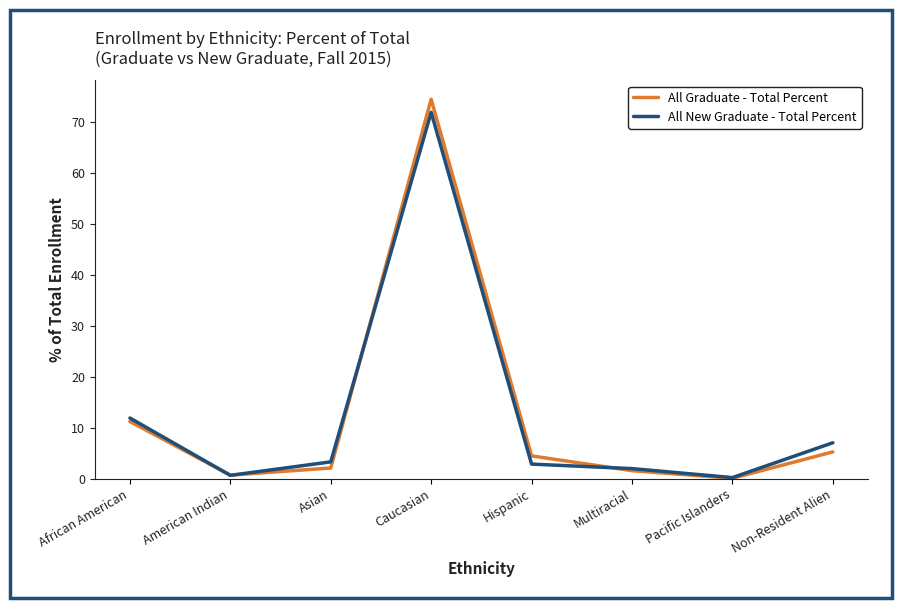

Reading left to right, list all the values displayed in this chart.

All Graduate - Total Percent: 11.2	0.7	2.1	74.5	4.5	1.6	0.1	5.3
All New Graduate - Total Percent: 11.9	0.7	3.3	72.0	2.9	2.0	0.2	7.1